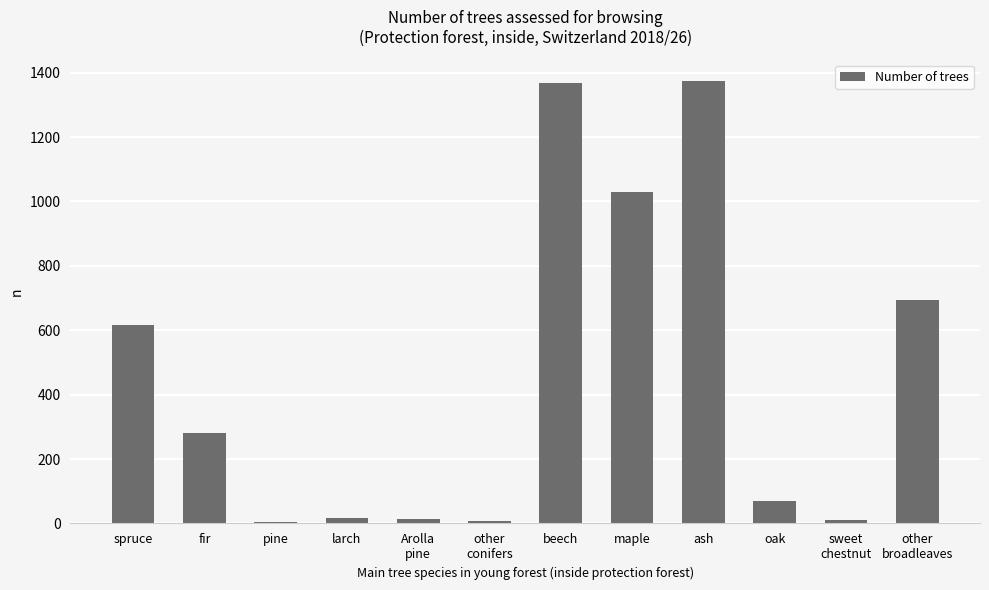

What is the difference between the maximum and minimum values?

1369